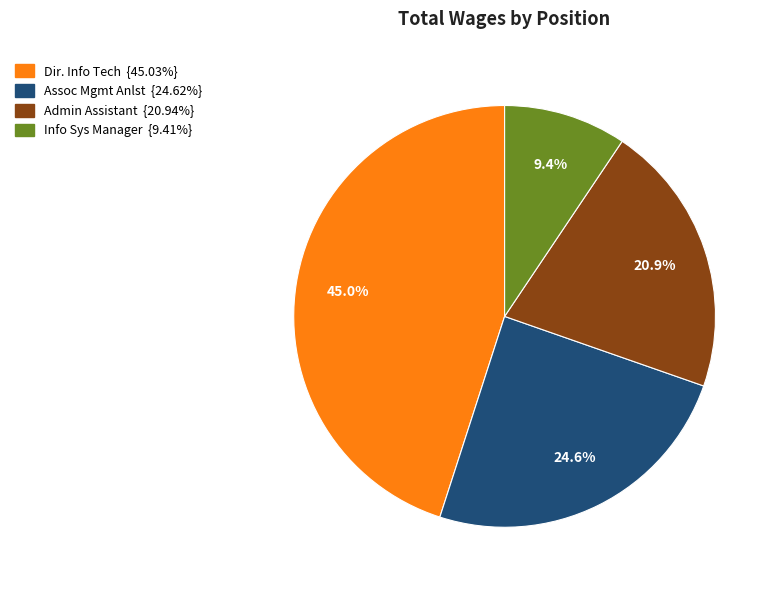

Is there any slice that represents more than half of the pie?

No